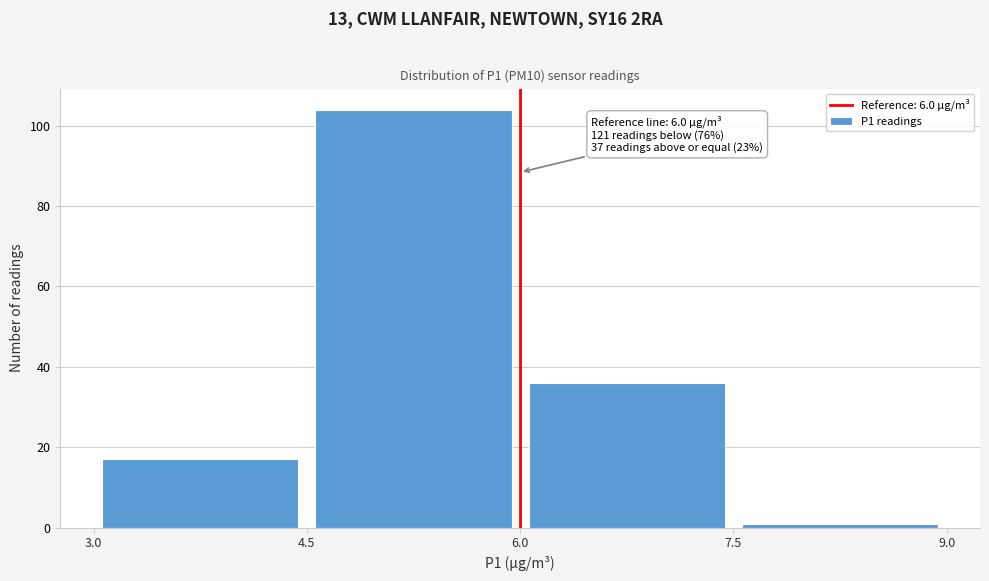

Which range on the x-axis has the tallest bar?

4.5 to 6.0